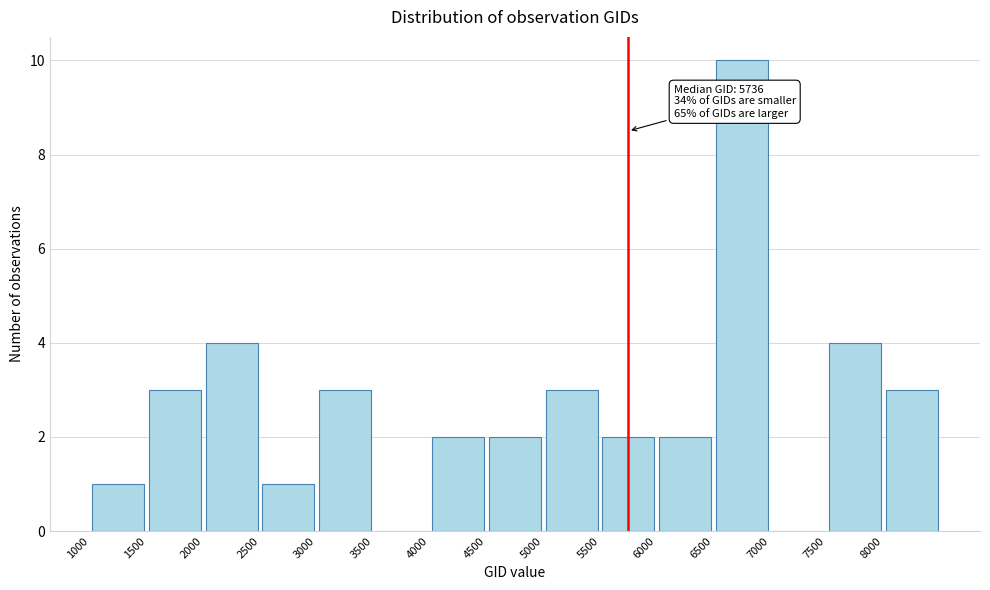

Over which range of the x-axis is the bar tallest?

6500 to 7000